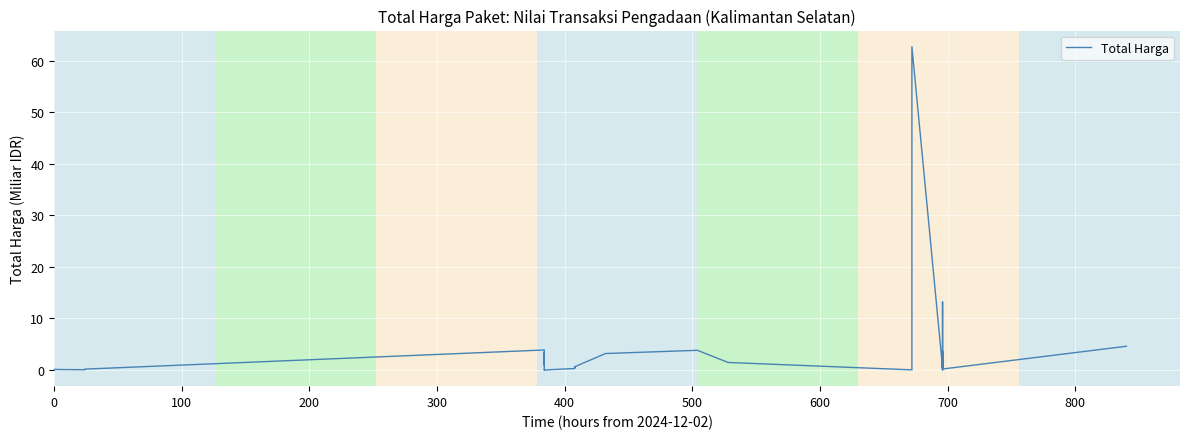

What is the maximum value shown in the chart?

62.7